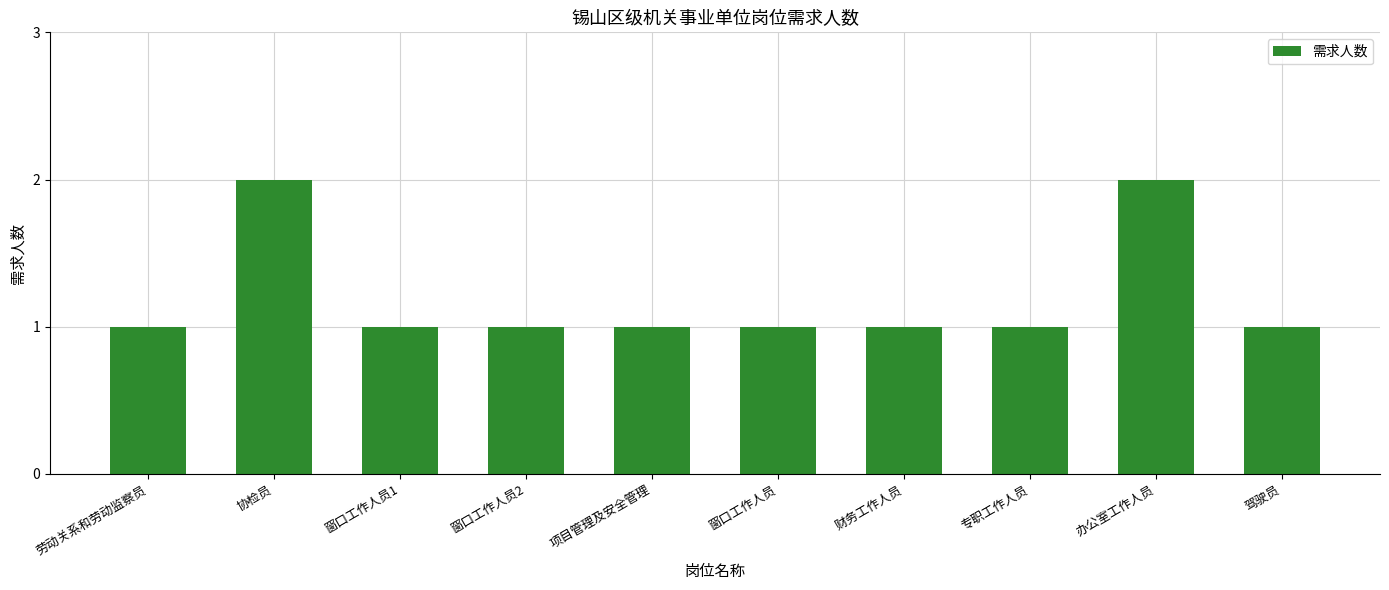

Read the value at 窗口工作人员2.

1